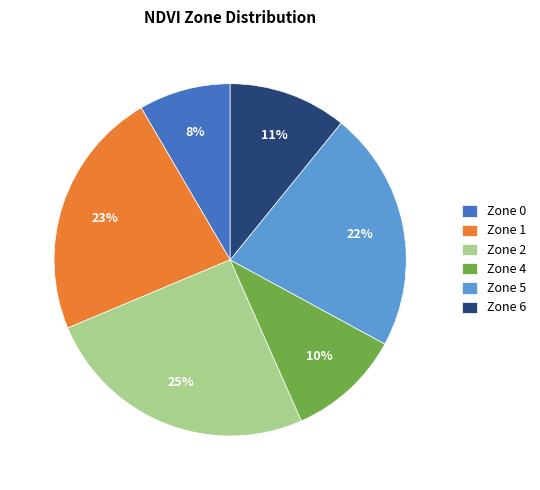

To the nearest percent, what portion does Zone 4 represent?

10%